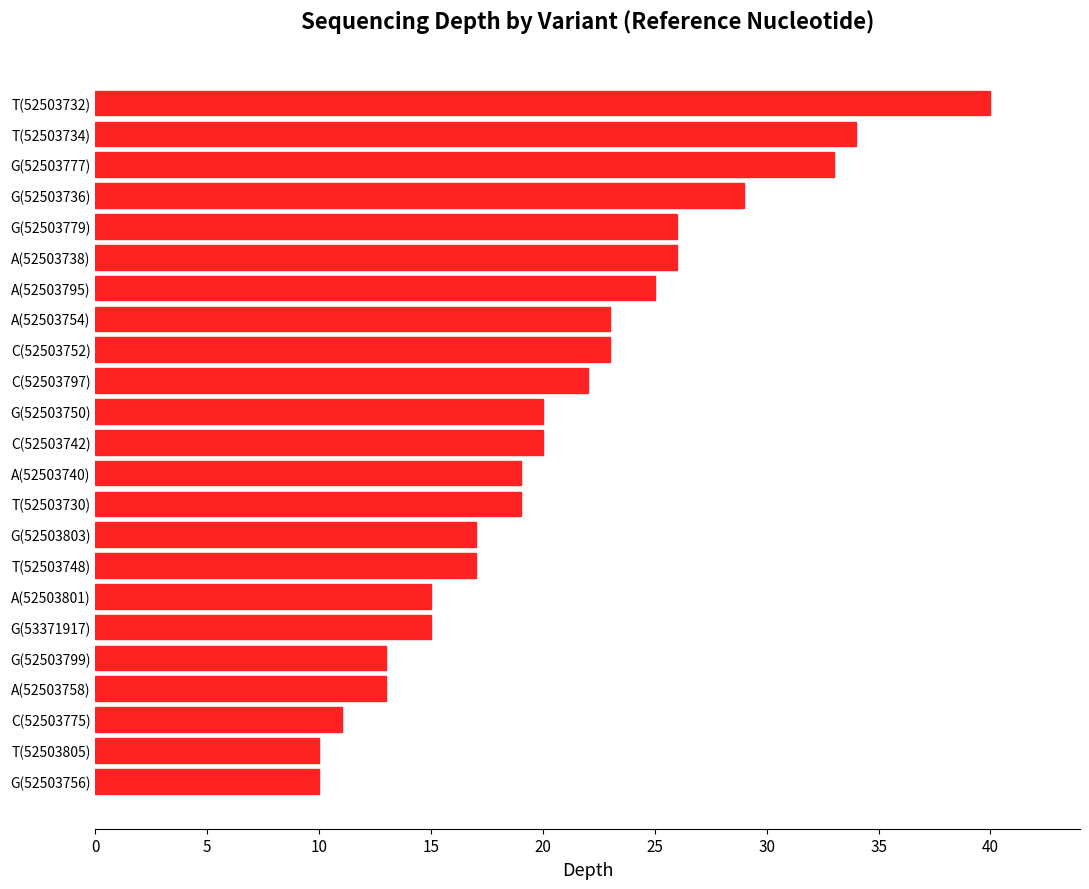

What is the average value?

21